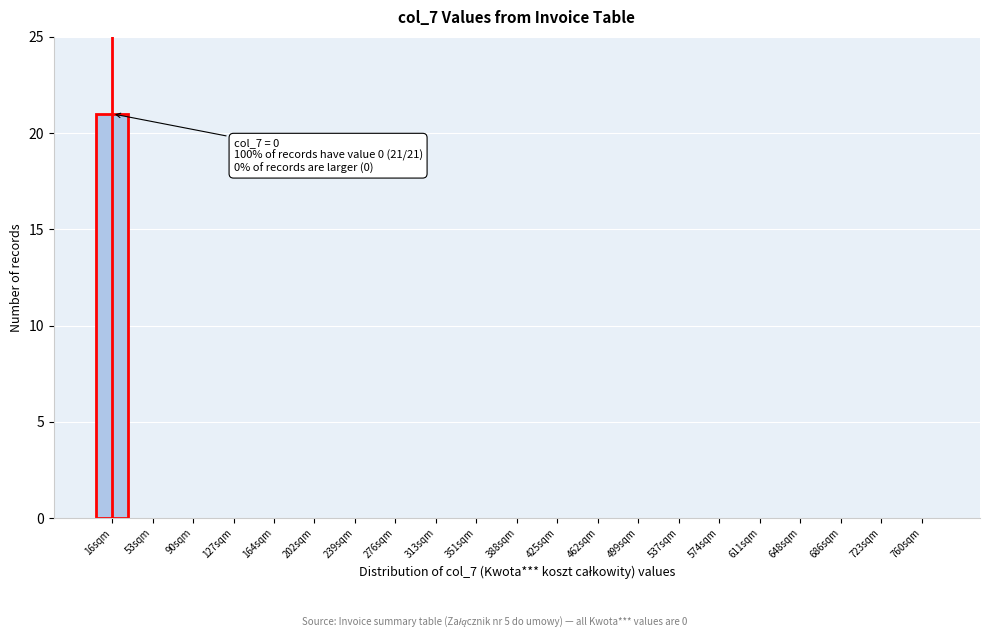

Reading left to right, transcribe all the data shown in this chart.

16sqm=21	53sqm=0	90sqm=0	127sqm=0	164sqm=0	202sqm=0	239sqm=0	276sqm=0	313sqm=0	351sqm=0	388sqm=0	425sqm=0	462sqm=0	499sqm=0	537sqm=0	574sqm=0	611sqm=0	648sqm=0	686sqm=0	723sqm=0	760sqm=0